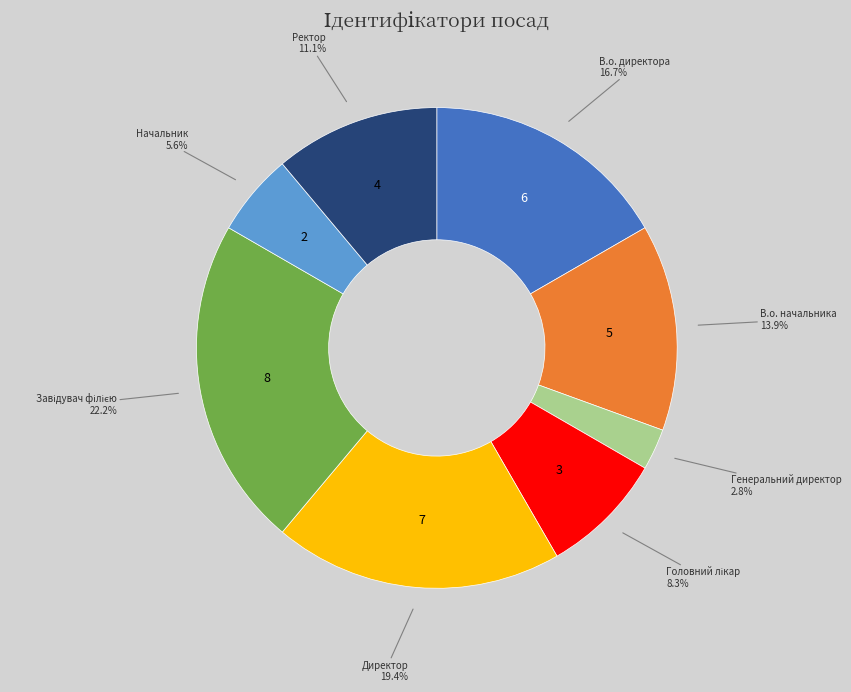

Is there any slice that represents more than half of the pie?

No